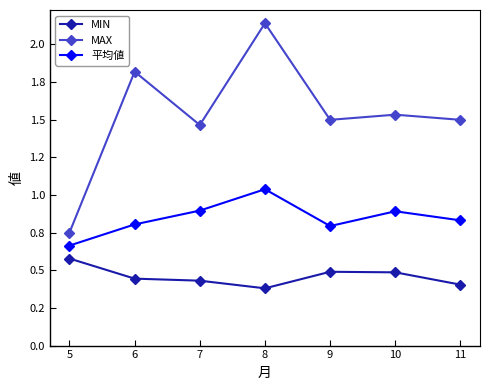

What is the sum of all MAX values?

10.7